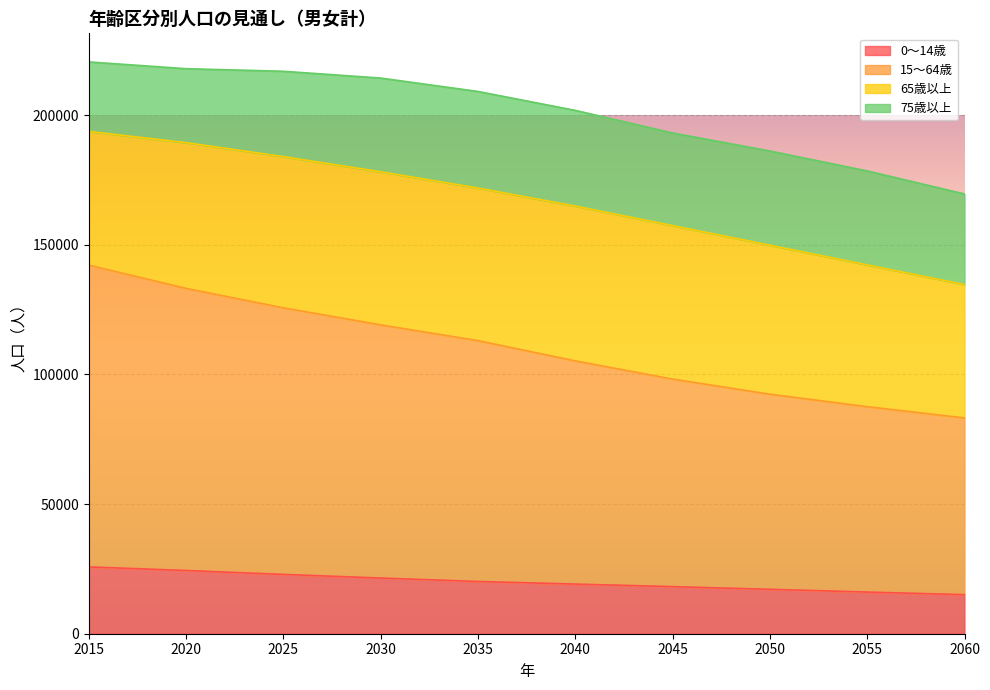

How many lines are shown in the chart?

4